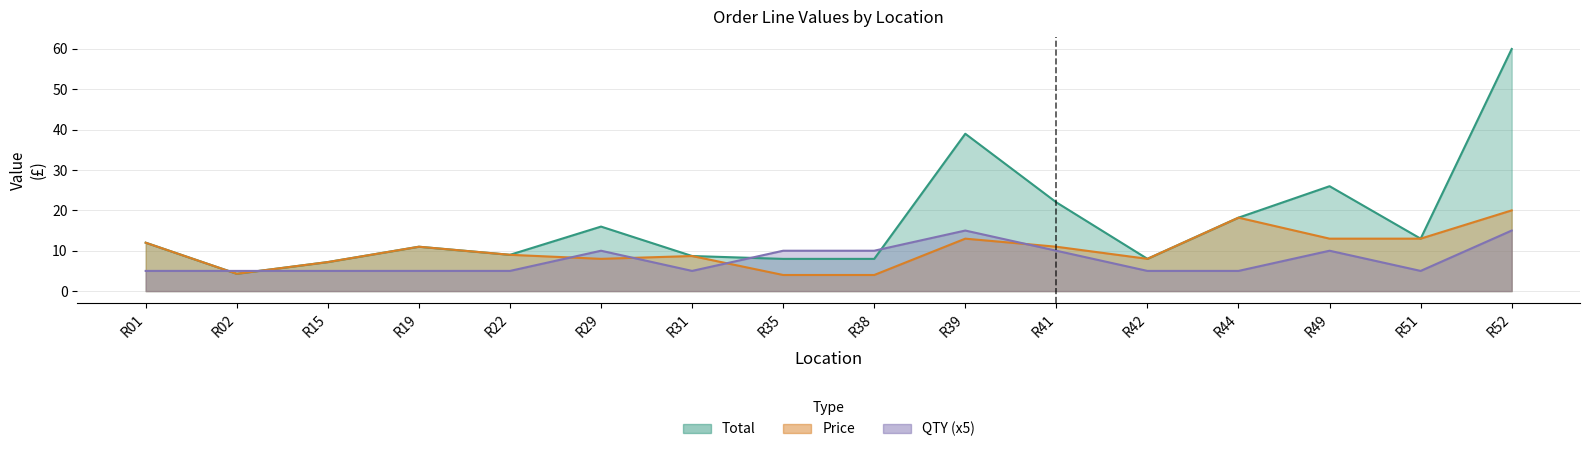

True or false: Total and Price cross at least once.

False